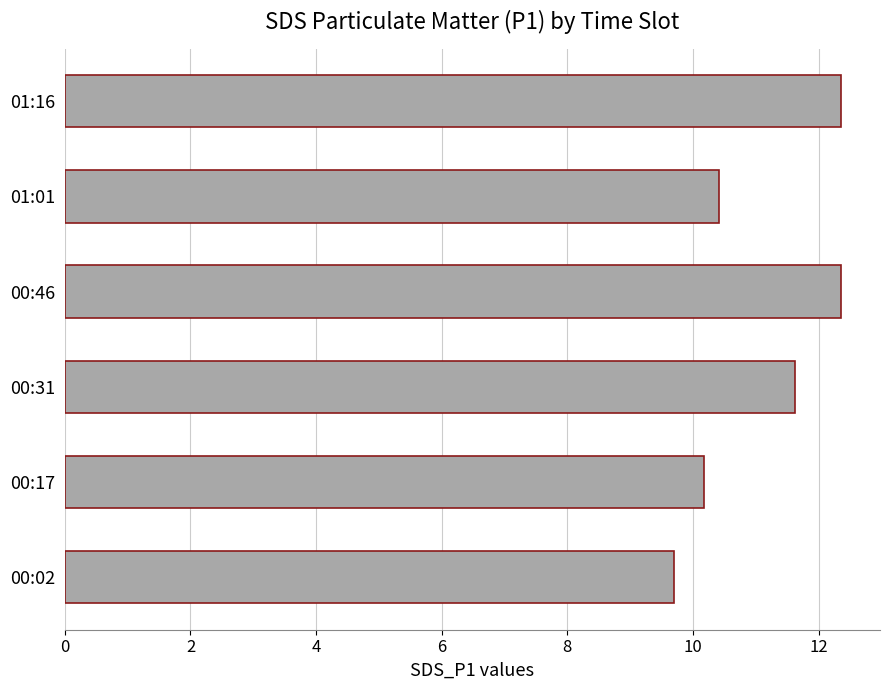

What is the minimum value shown in the chart?

9.7